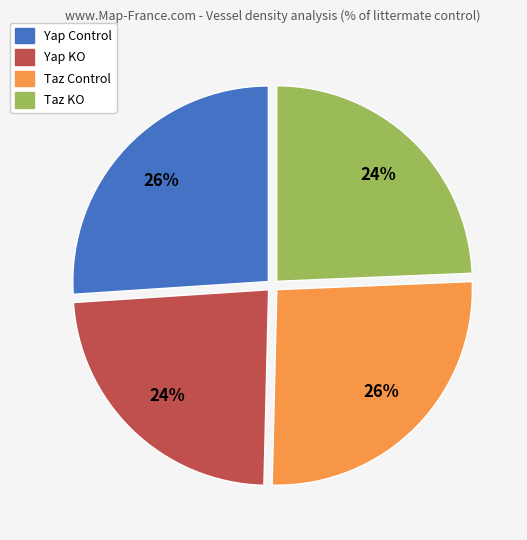

To the nearest percent, what is the combined percentage of Yap Control and Taz KO?

50%